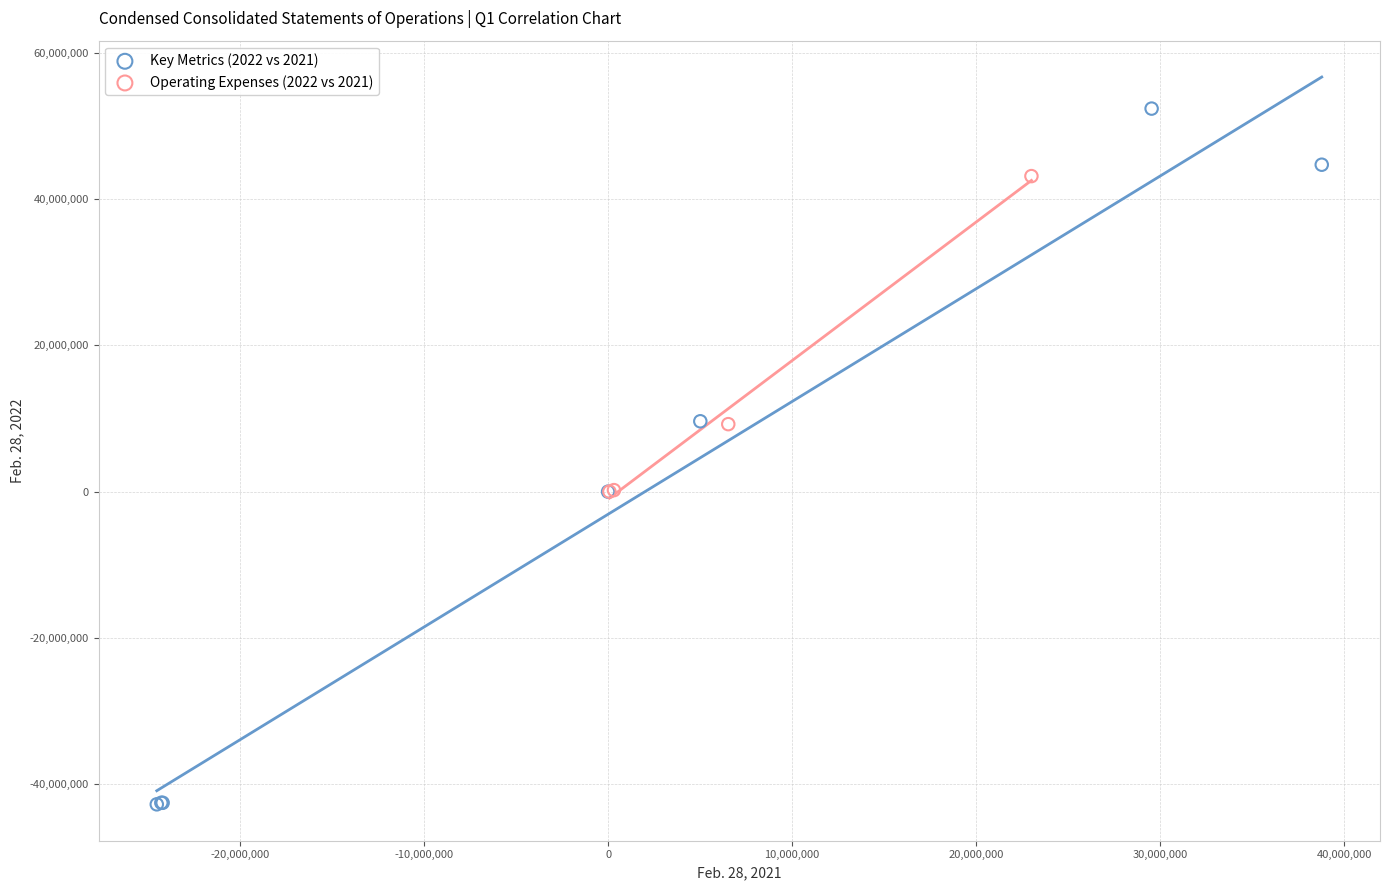

Which series contains the highest Y value?

Key Metrics (2022 vs 2021)